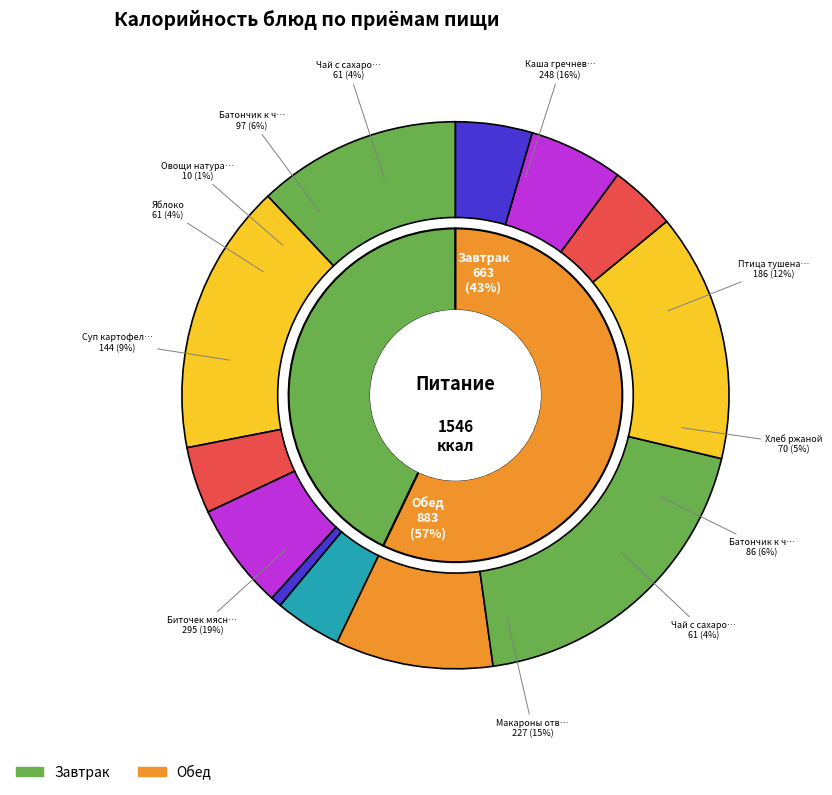

Does Каша гречневая рассыпчатая account for over 50% of the chart?

No